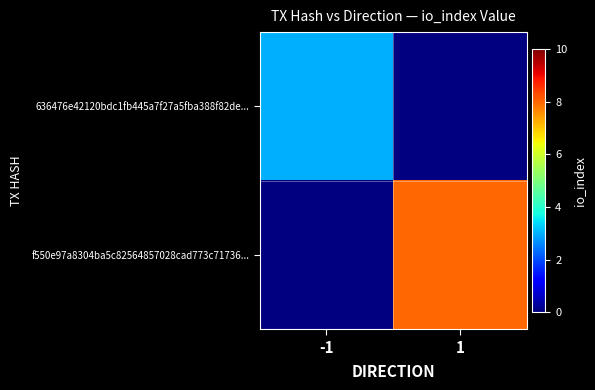

At how many categories does at least one series exceed 5?

1